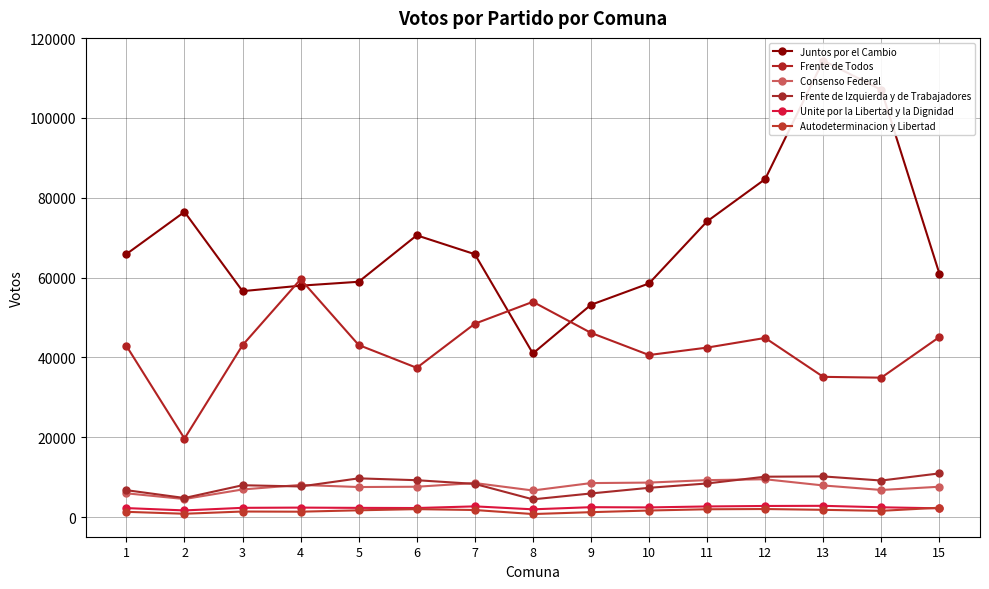

What is the difference between the maximum and second lowest values in the Autodeterminacion y Libertad series?

1513